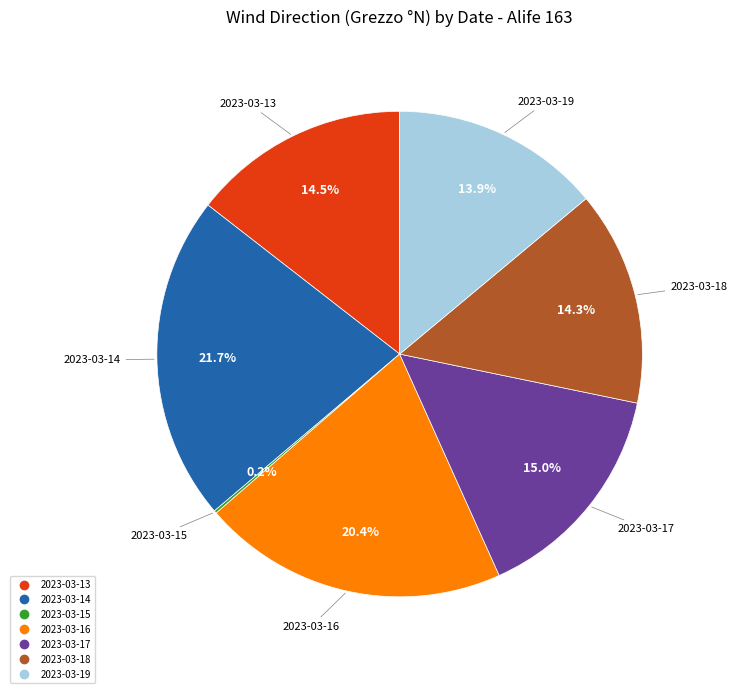

What is the ratio of the value at 2023-03-16 to the value at 2023-03-13?

1.4